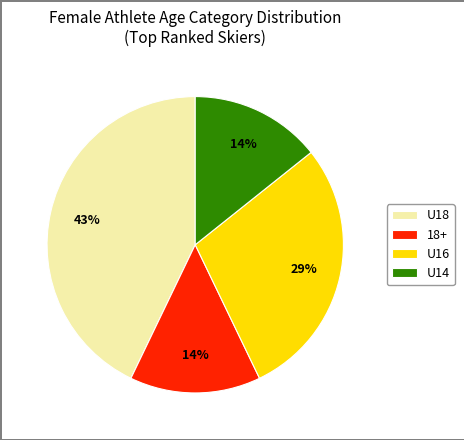

Is U18 the majority of the pie?

No